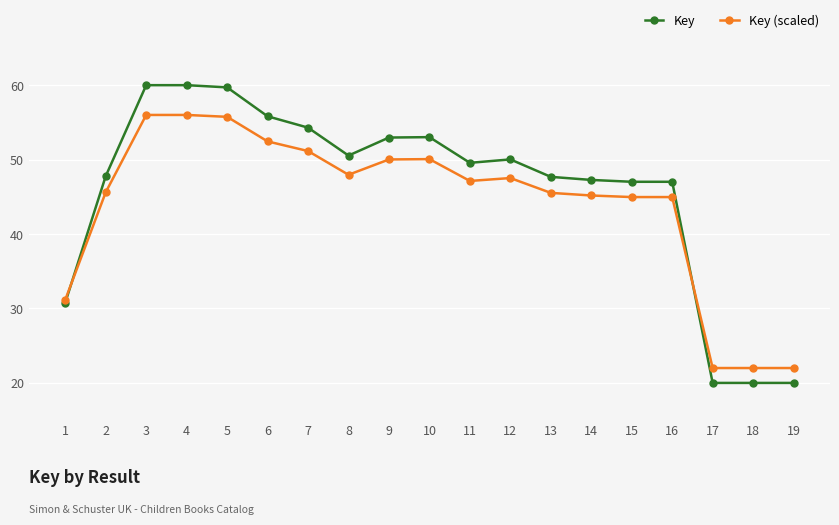

What is the difference between the second highest and second lowest values in the Key series?

40.0